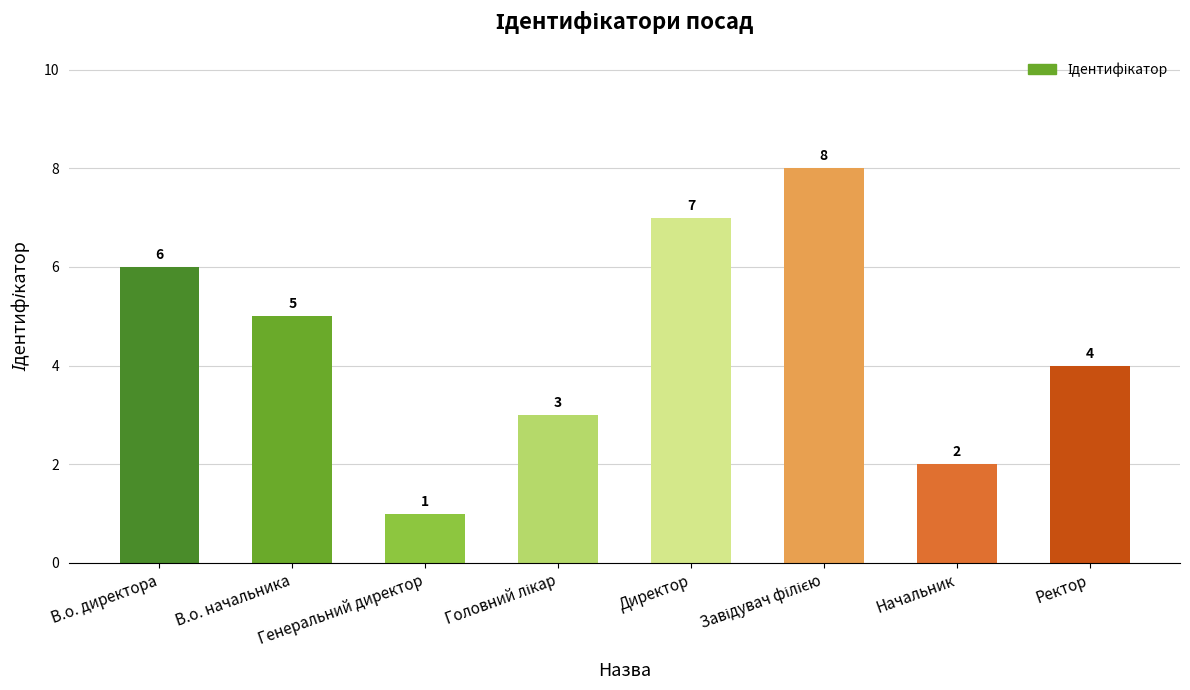

Which label corresponds to the smallest value in the chart?

Генеральний директор